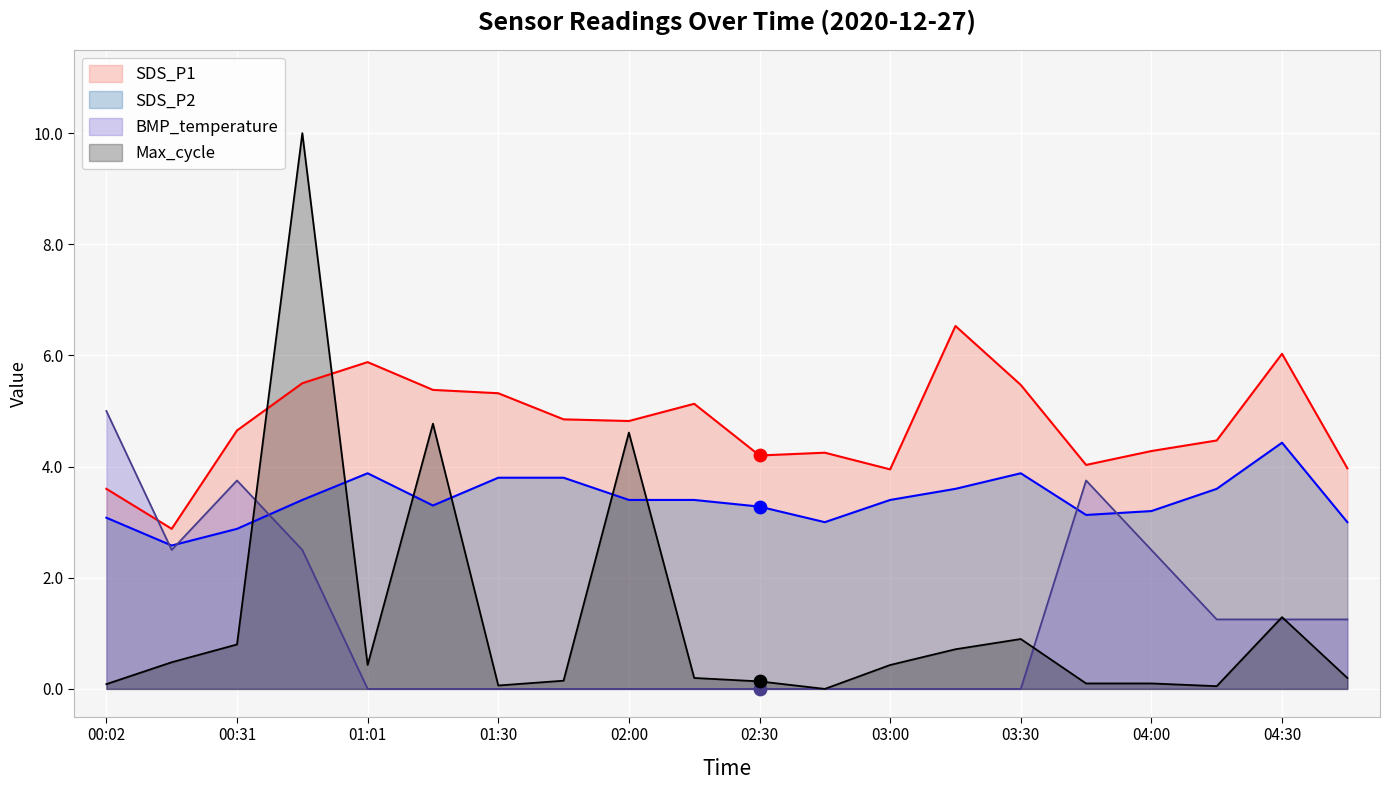

Which series has the largest Y range (max minus min)?

Max_cycle